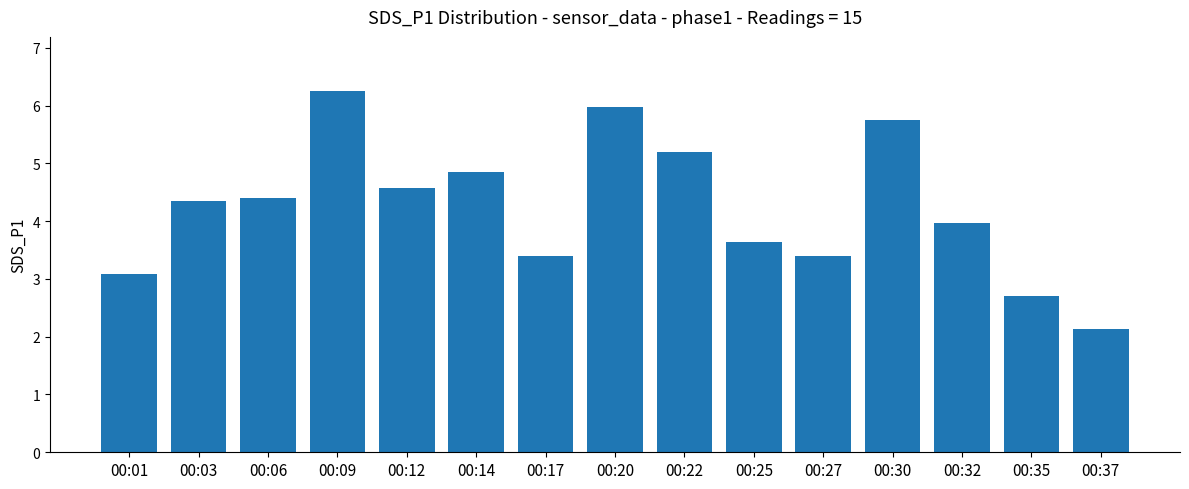

The value at 00:35 is 2.7. True or false?

True